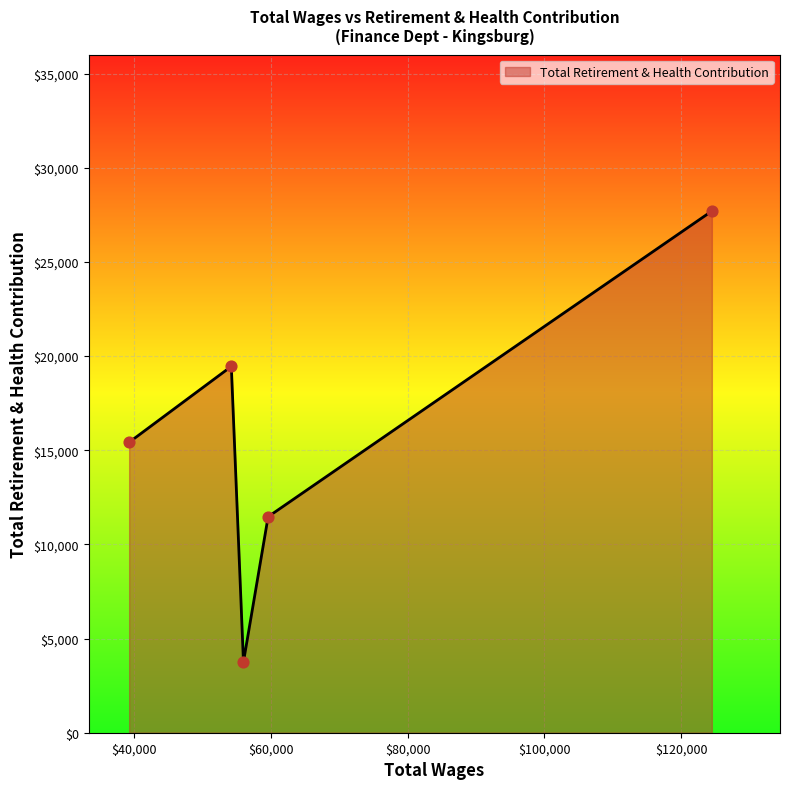

What is the average value?

15564